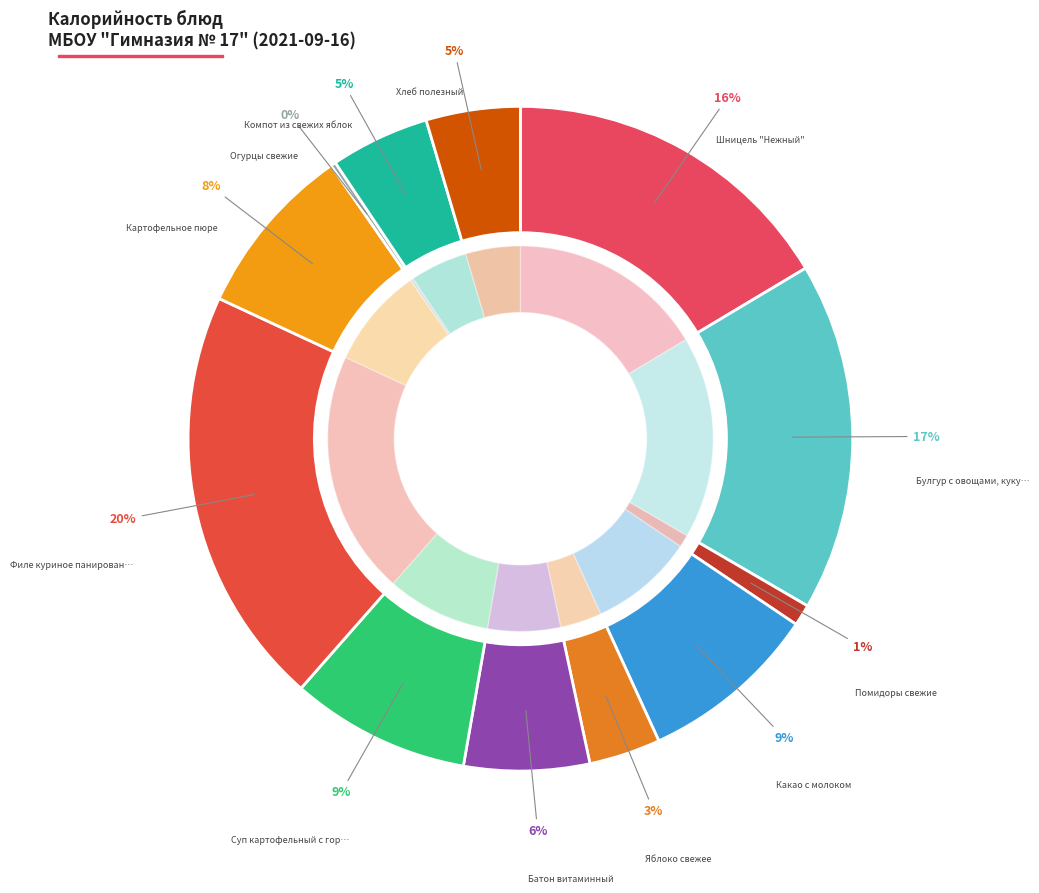

The Яблоко свежее slice represents 3% of the pie. True or false?

True